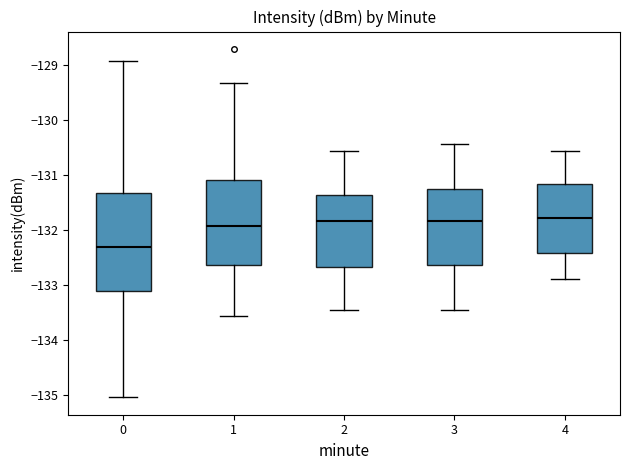

Where does the median line of the box at x = 1 sit on the y-axis? The values are not printed on the chart, so give them approximately, as read against the axis.

-131.9